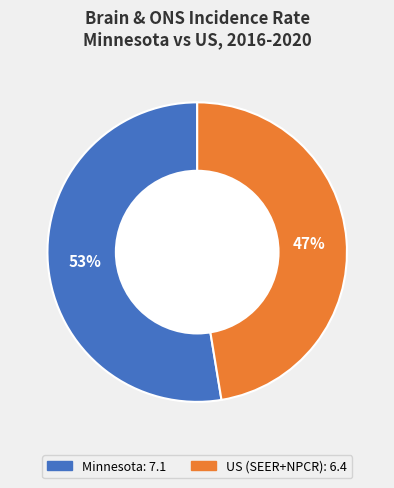

To the nearest percent, what is the combined percentage of US (SEER+NPCR) and Minnesota?

100%